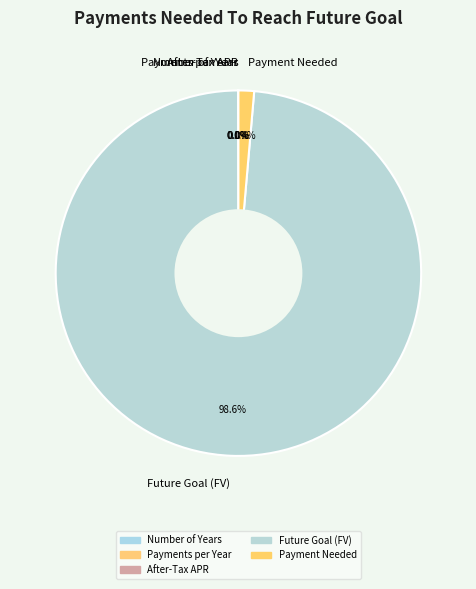

What portion of the pie excludes Future Goal (FV)?

1.4%